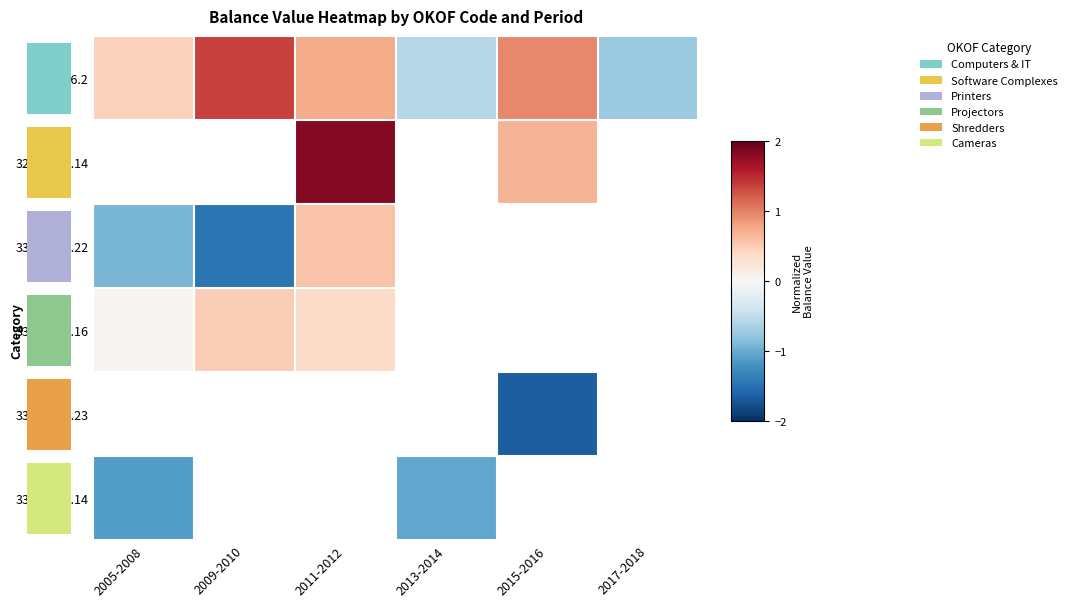

At which label does 320.26.2 reach its minimum?

2017-2018